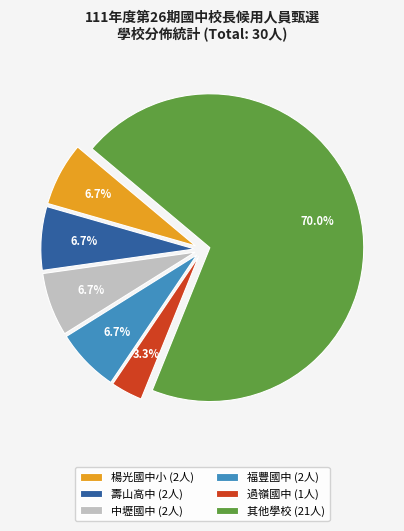

Combined, what portion of the pie is 過嶺國中 (1人) and 楊光國中小 (2人)?

10.0%